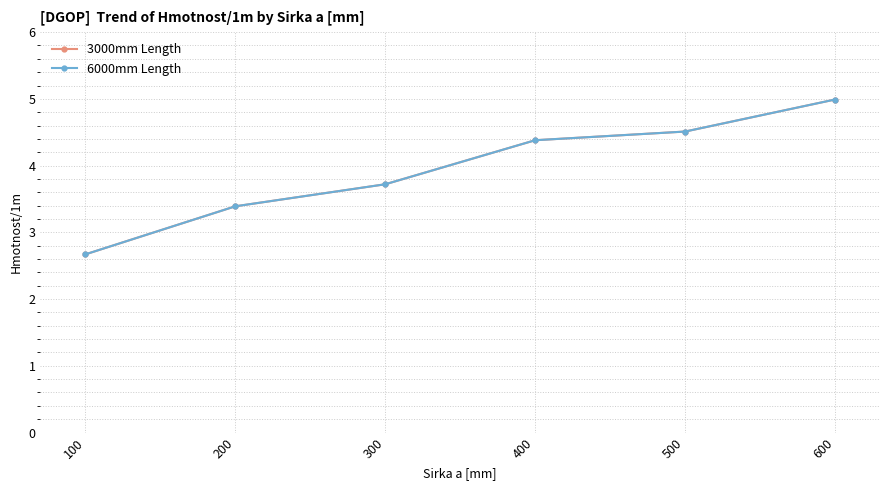

At which category does the chart reach its minimum across all series?

100